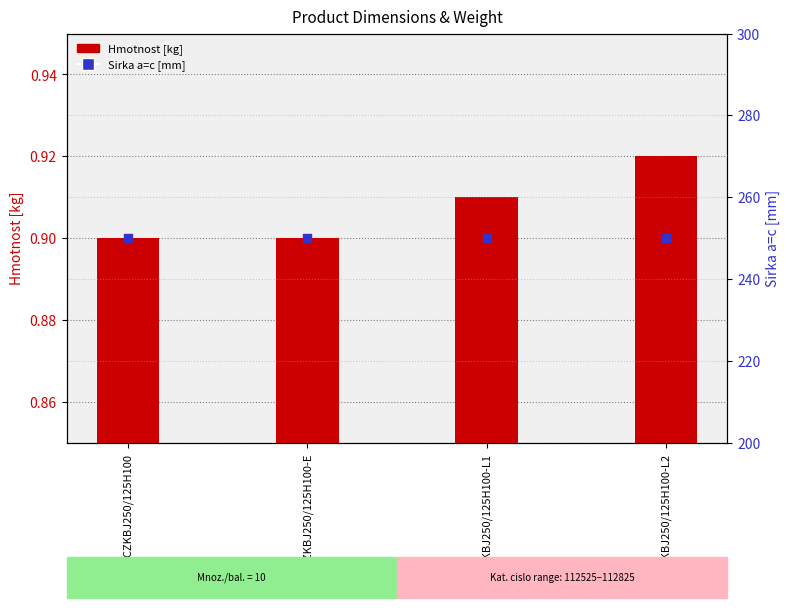

What are all the series names shown in the legend?

Hmotnost [kg], Sirka a=c [mm]